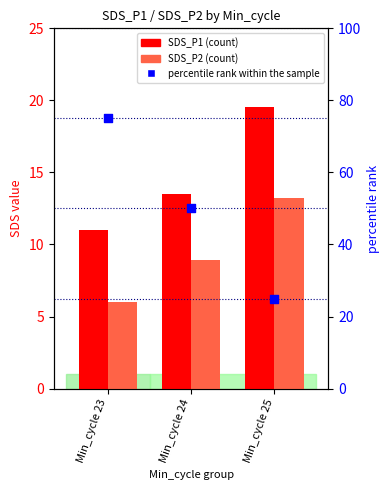

What are all the series names shown in the legend?

SDS_P1, SDS_P2, percentile rank within the sample